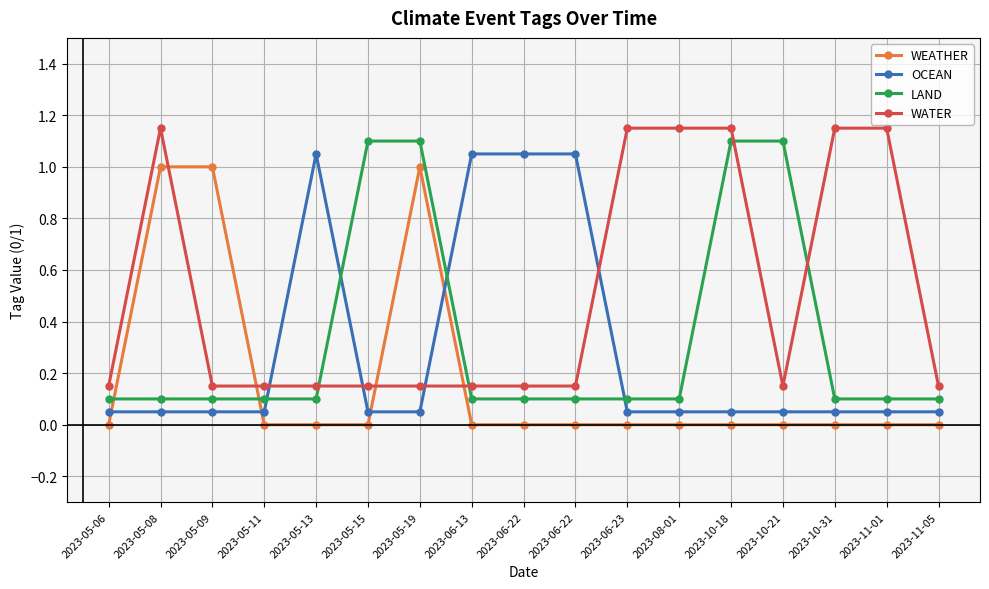

Which has a higher value, 2023-11-05 or 2023-05-06?

2023-11-05